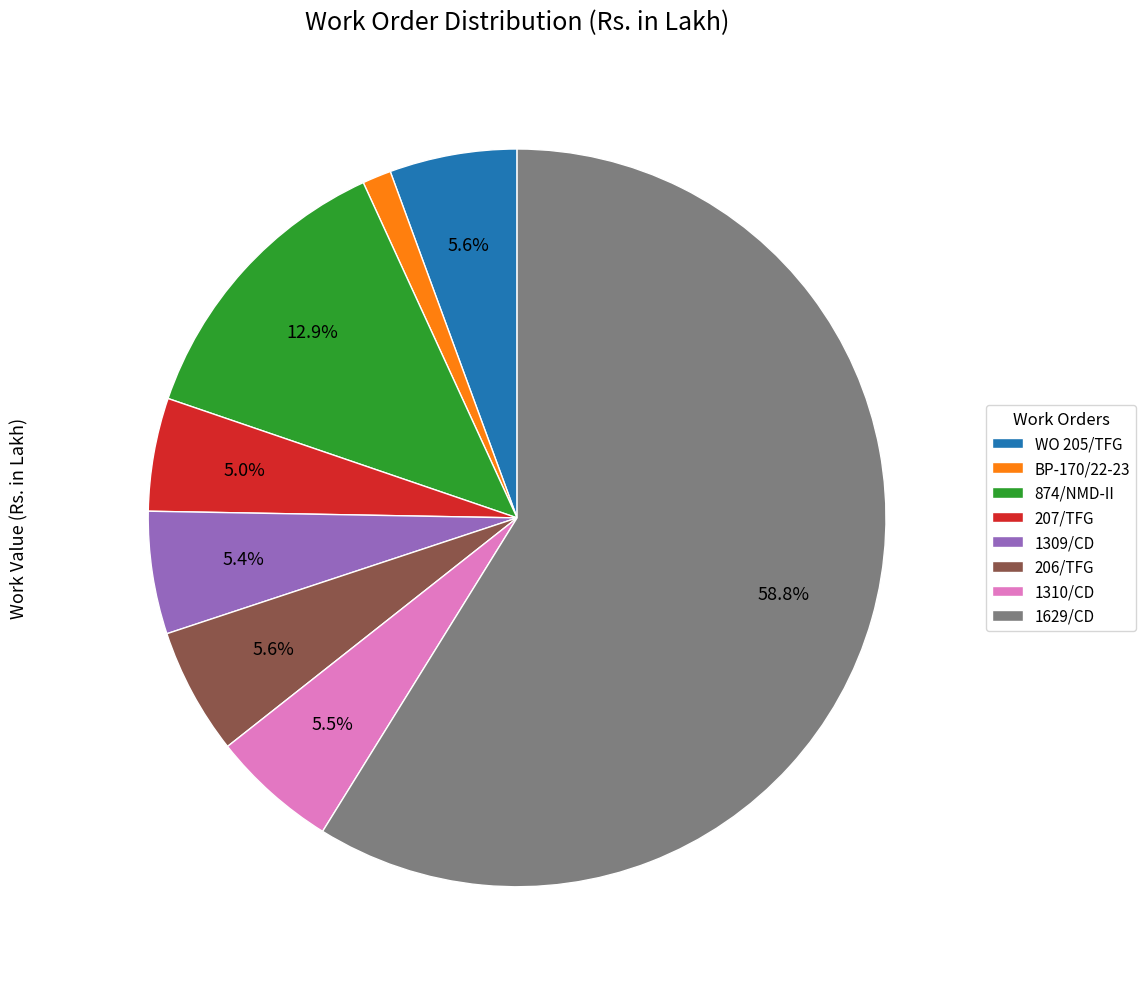

True or false: 1629/CD accounts for 71% of the total.

False